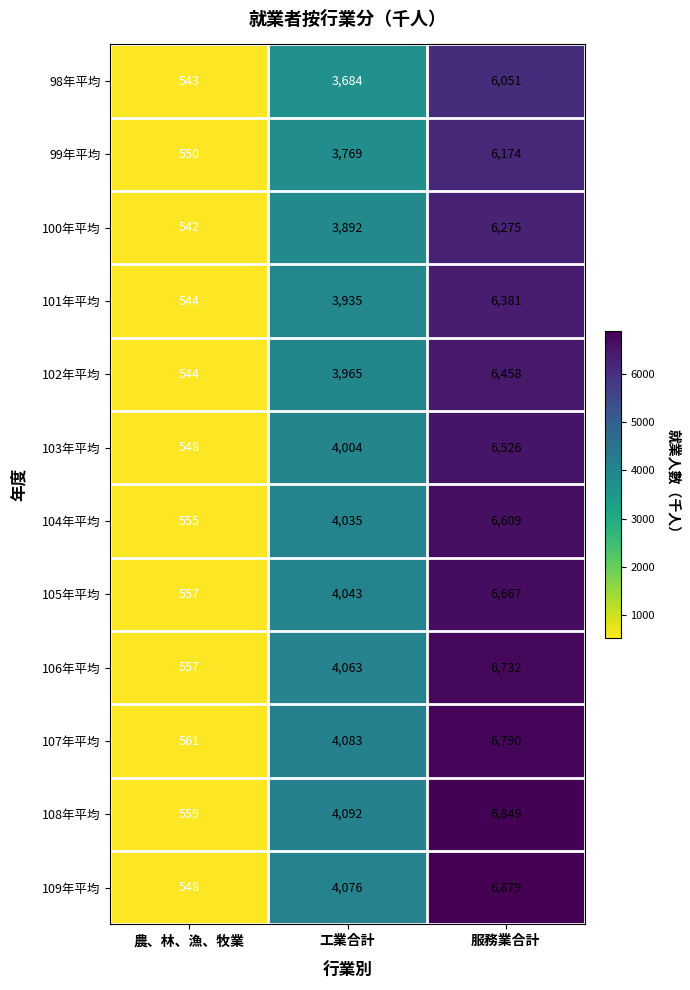

What is the spread (max minus min) of values at 工業合計?

408